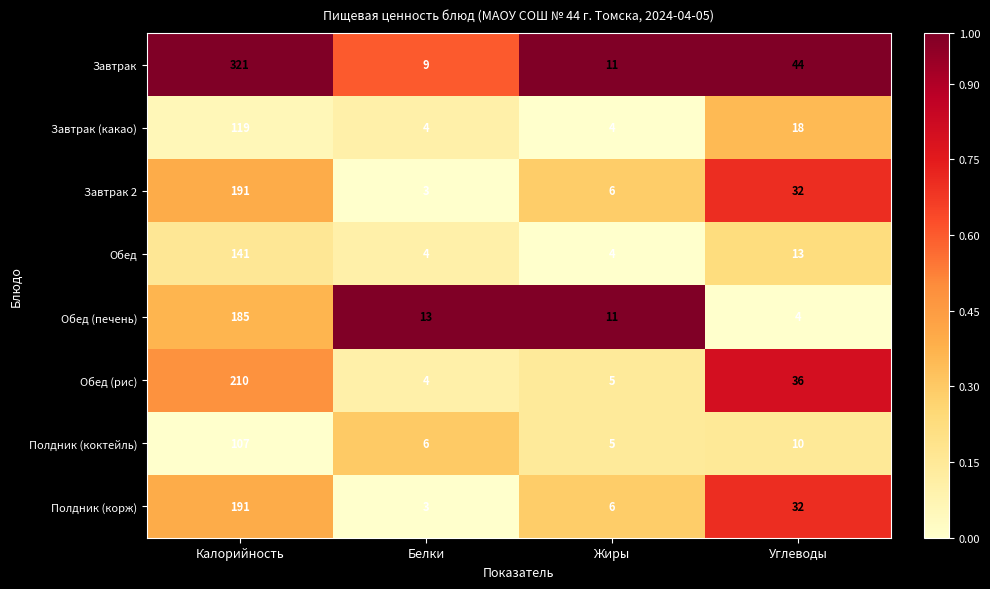

How many categories are shown in the chart?

4